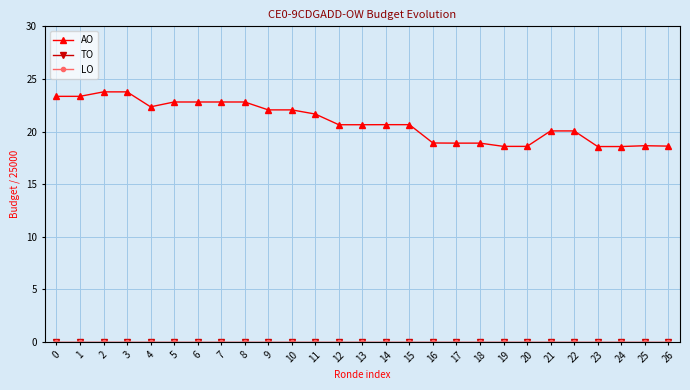

Is this an area chart (filled region under the line)?

No